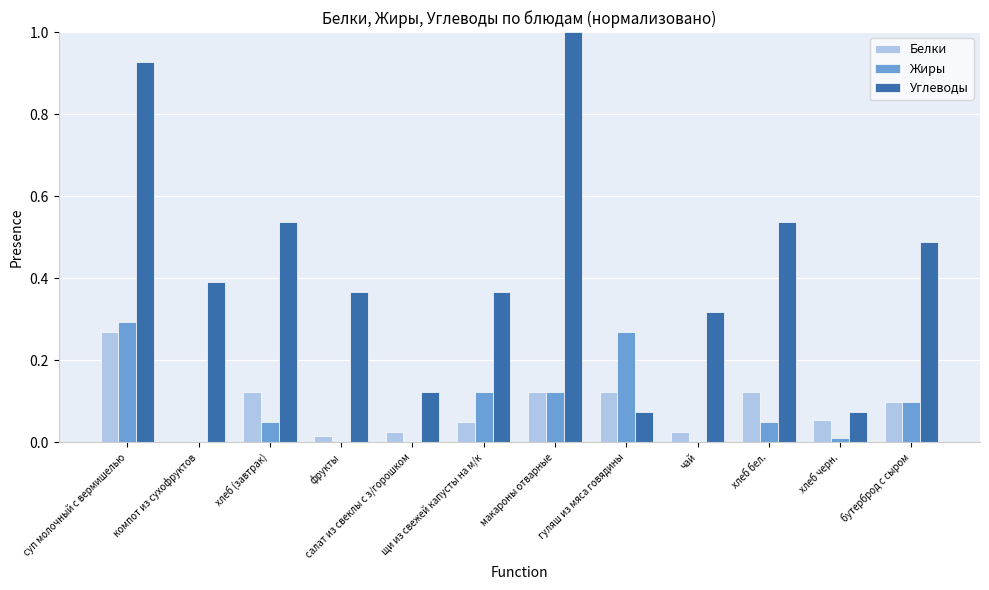

Are the bars grouped side by side (vs. stacked)?

Yes